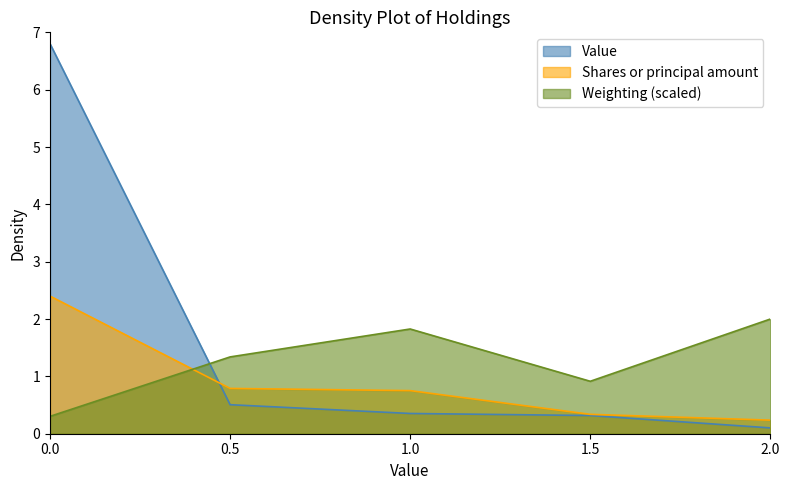

What are all the series names shown in the legend?

Value, Shares or principal amount, Weighting (scaled)